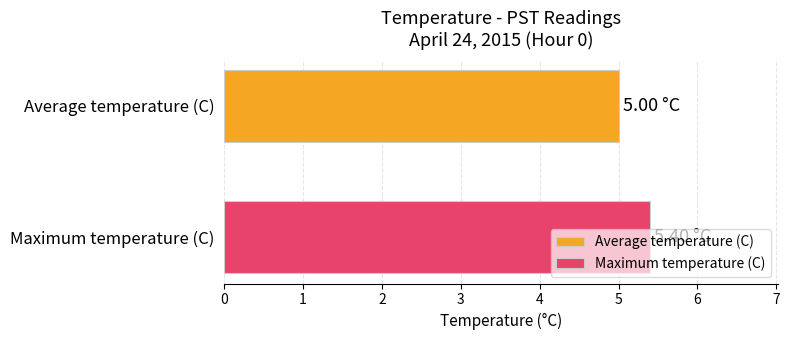

Count the number of categories in the chart.

1